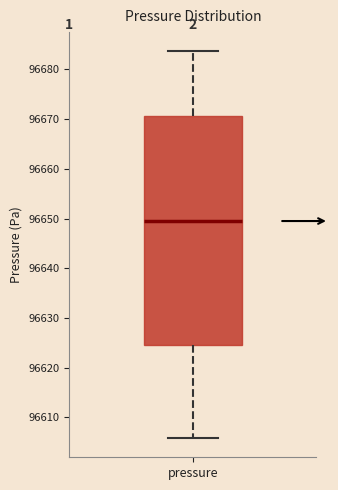

Transcribe this box plot: give where the median line is, the range the box spans, and where the two whiskers end, as read against the y-axis. The values are not printed on the chart, so give them approximately, as read against the axis.

median 96650, box 96625 to 96671, whiskers 96606 to 96684